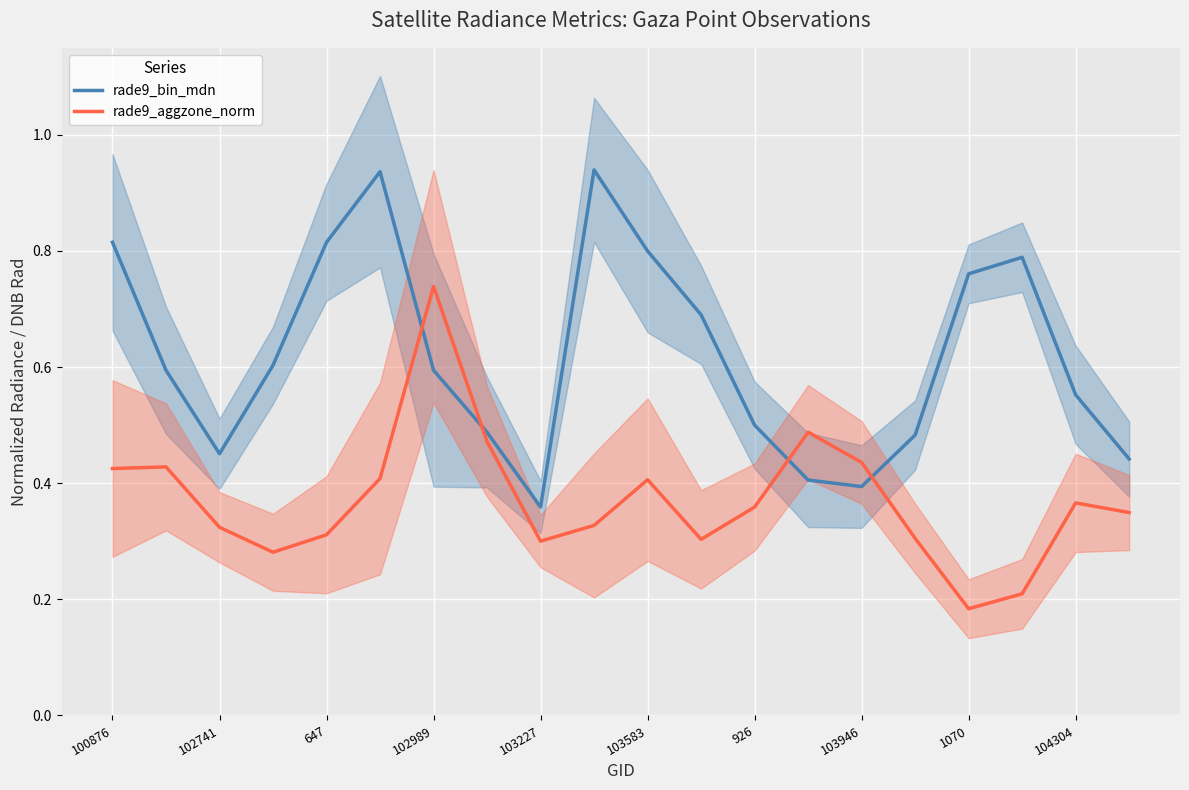

True or false: rade9_aggzone_norm has a value of 0.7 at 100876.

False